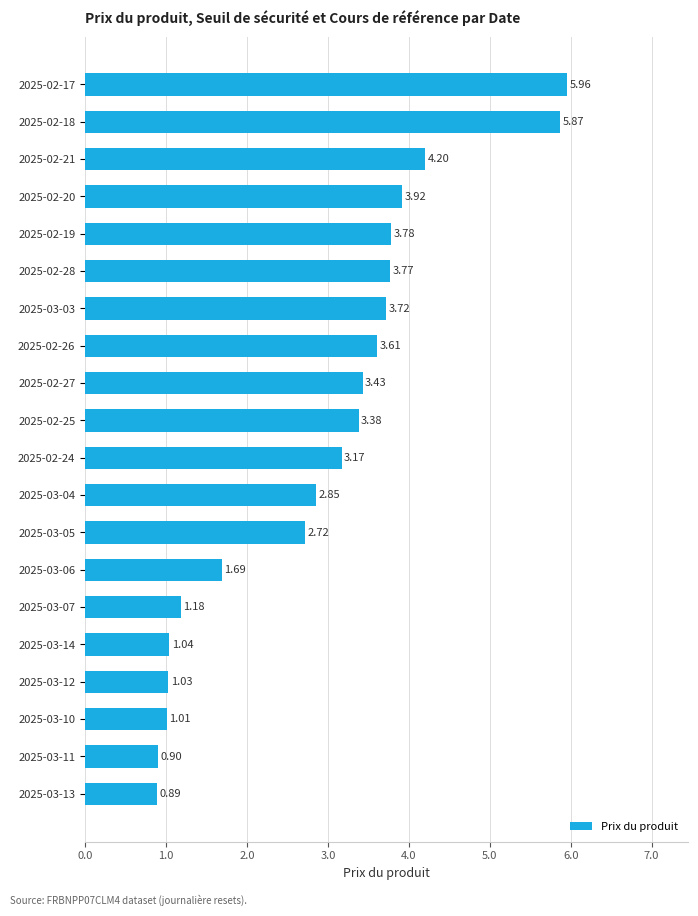

Are the bars grouped side by side (vs. stacked)?

No